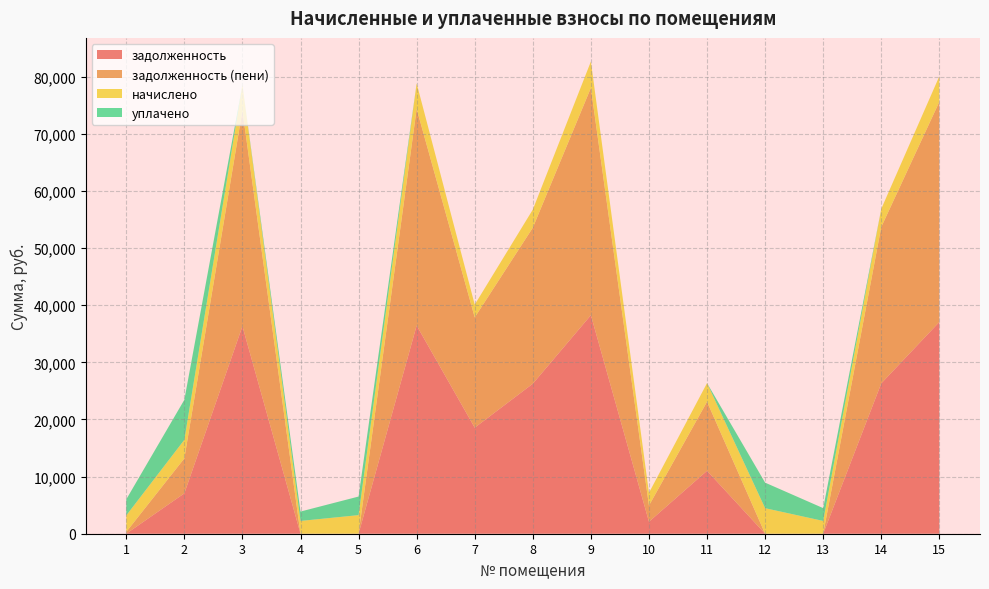

Reading right to left, transcribe all the data shown in this chart.

задолженность: 37066.3	26322.5	0.0	0.0	11014.8	2092.5	38260.1	26262.7	18563.0	36443.4	0.0	0.0	36329.2	7066.9	0.0
задолженность (пени): 38556.7	27380.9	0.0	0.0	12099.6	2836.5	39798.5	27318.7	19309.4	37933.8	0.8	0.0	37802.8	6124.7	320.0
начислено: 4471.2	3175.2	2239.2	4471.2	3254.4	2232.0	4615.2	3168.0	2239.2	4471.2	3254.4	2239.2	4420.8	3254.4	2880.0
уплачено: 0.0	0.0	2241.2	4471.4	0.0	0.0	0.0	0.0	0.0	0.0	3253.6	1642.0	0.0	7004.0	2820.0